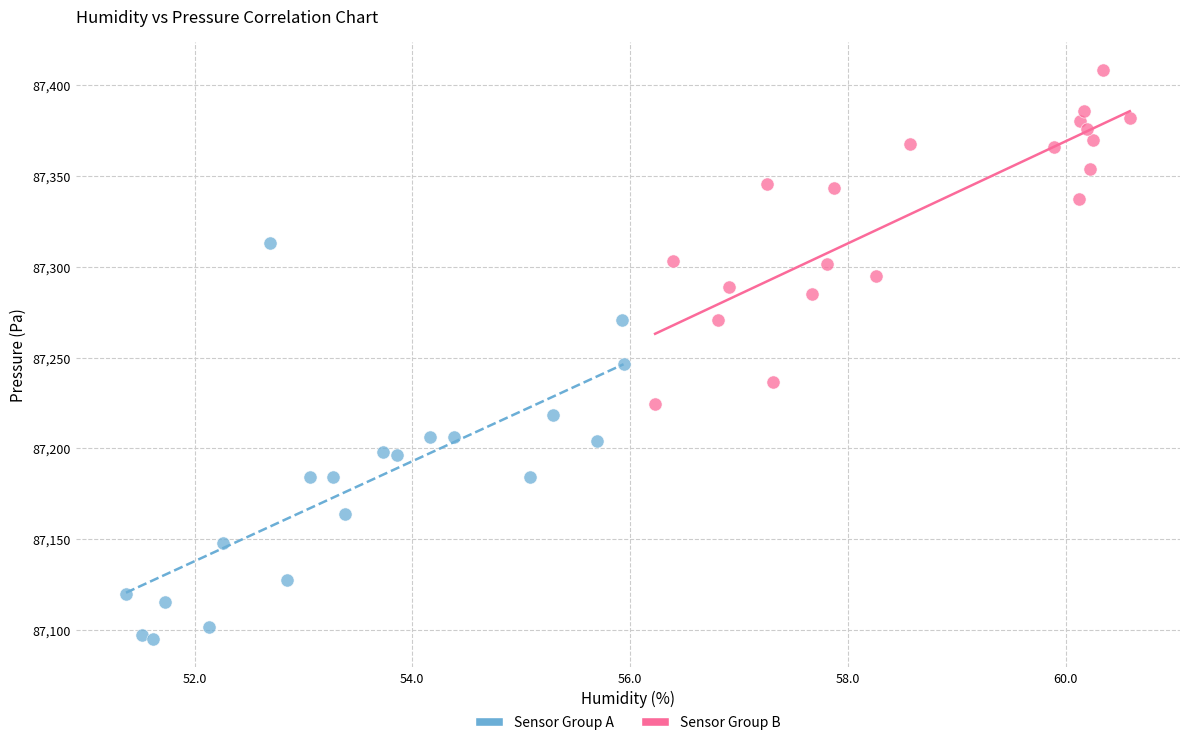

Which series has the widest spread of Y values?

Sensor Group A